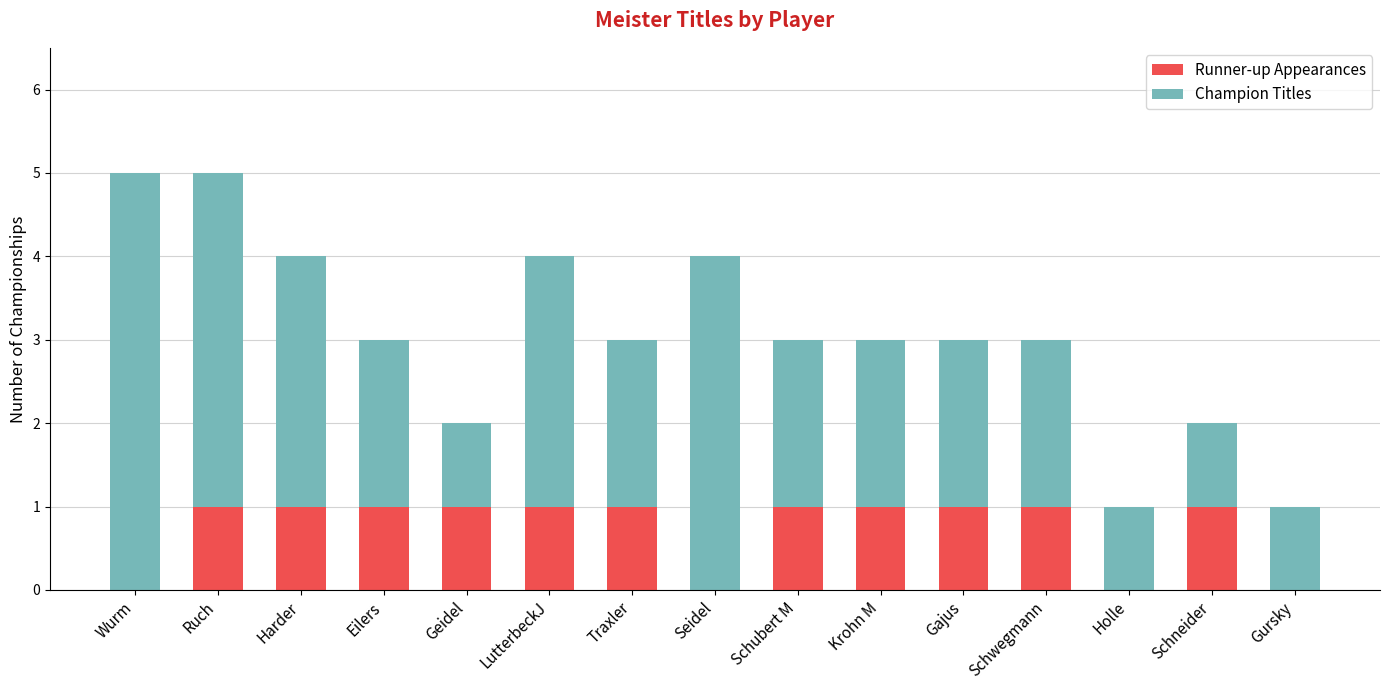

The value of Runner-up Appearances at Geidel is 1. True or false?

True